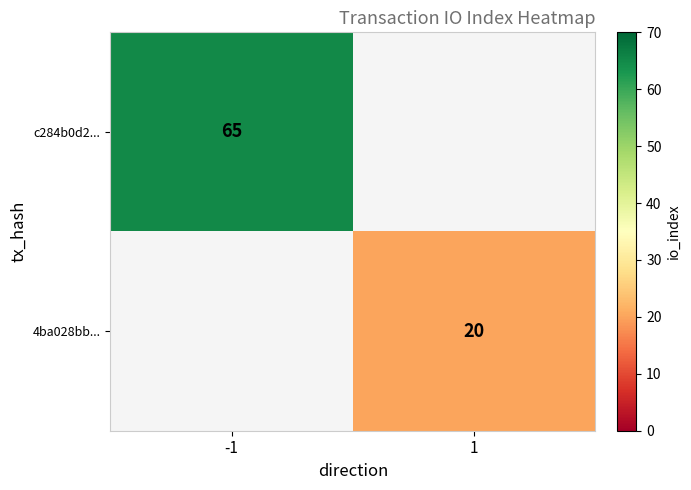

How many distinct data groups are displayed?

2